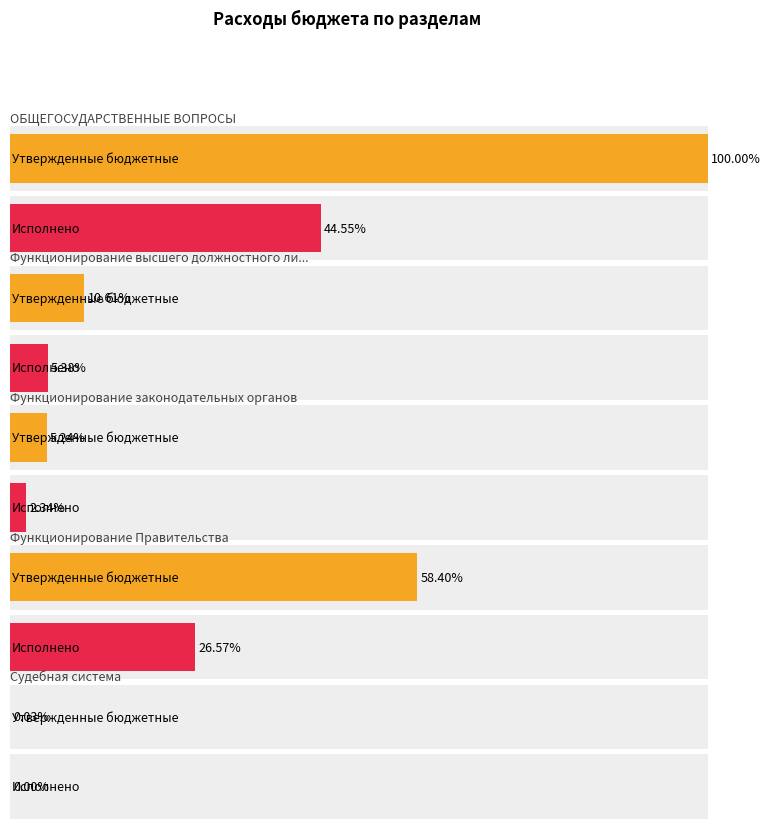

What is the label of the 3rd bar from the left?

Функционирование законодательных органов